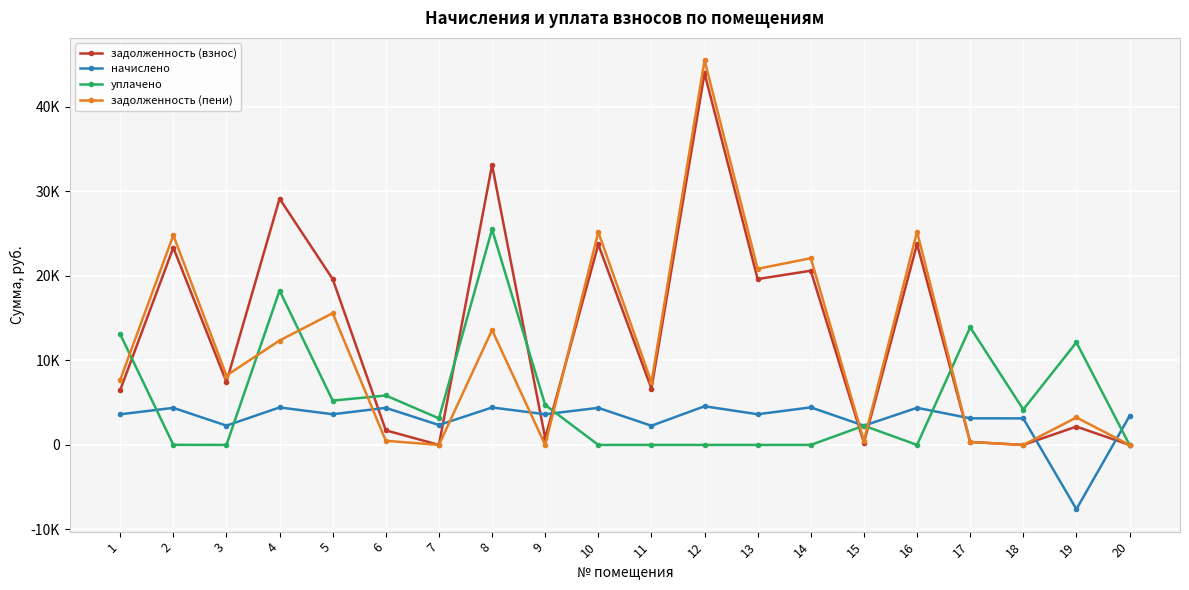

Is it true that уплачено equals 13913.1 at 17?

True